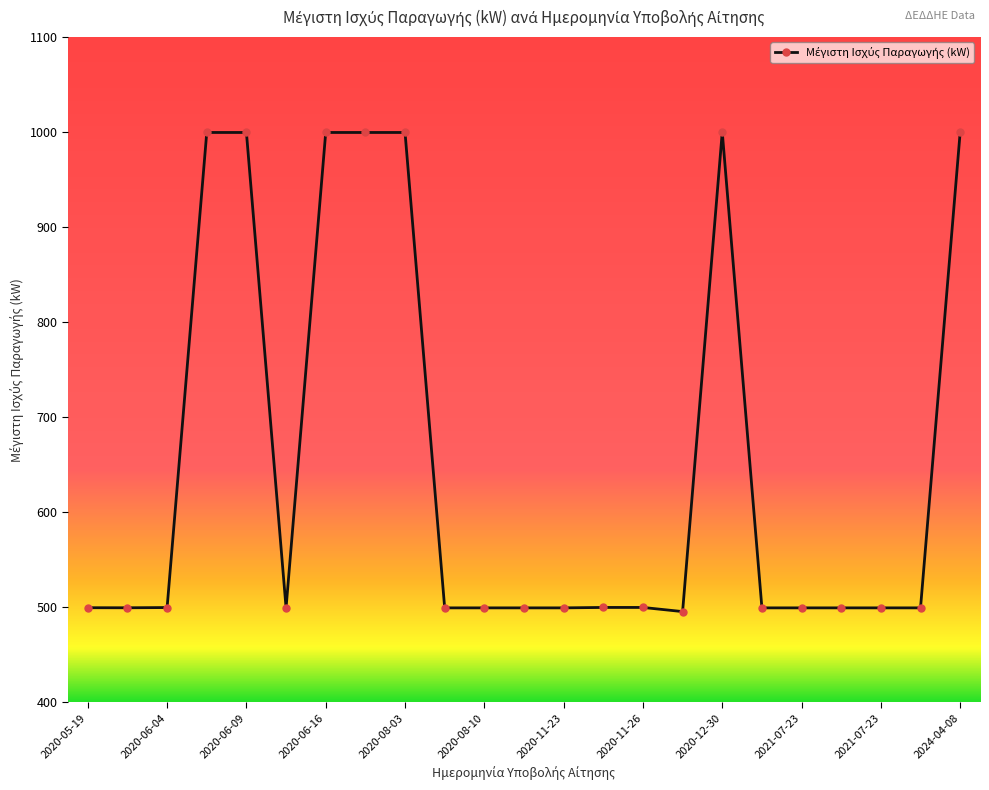

What is the greatest value displayed?

999.9